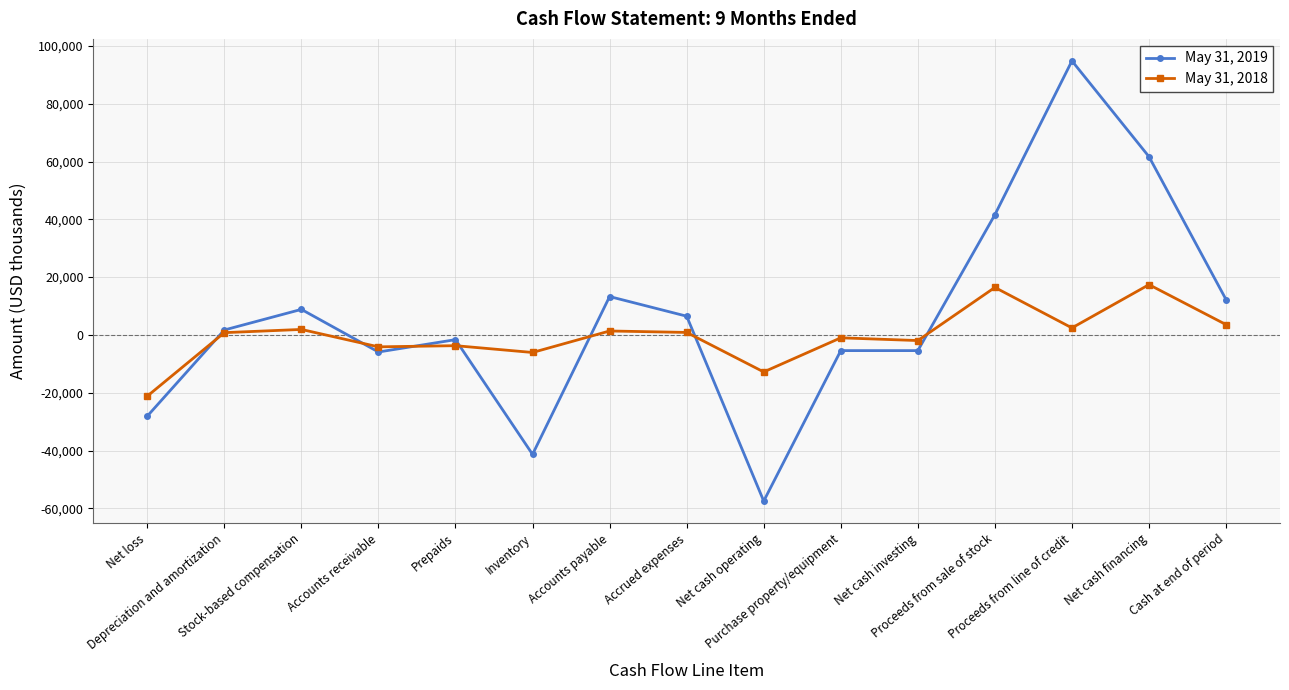

What is the label of the 13th point from the left?

Proceeds from line of credit